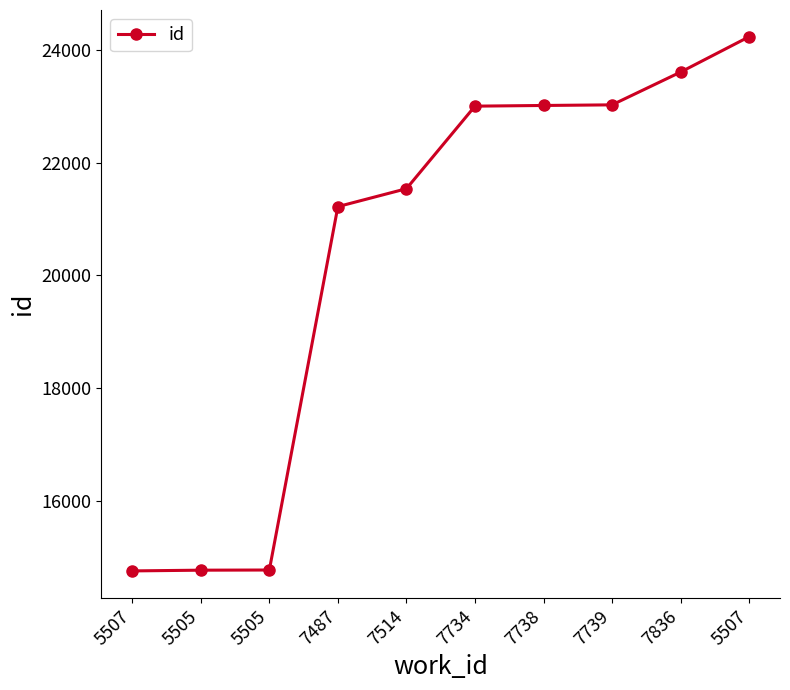

Read the value at 7738, to the nearest 10.

23020